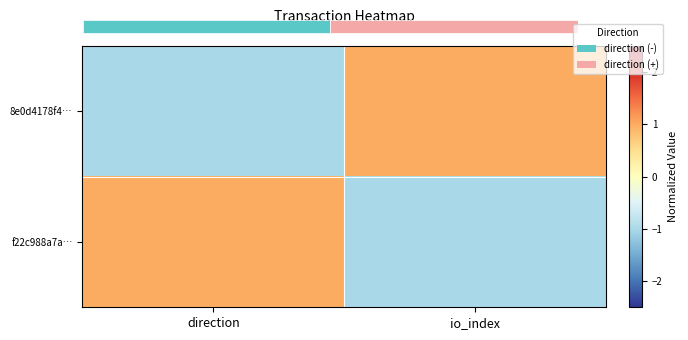

At which category does the chart reach its peak across all series?

io_index